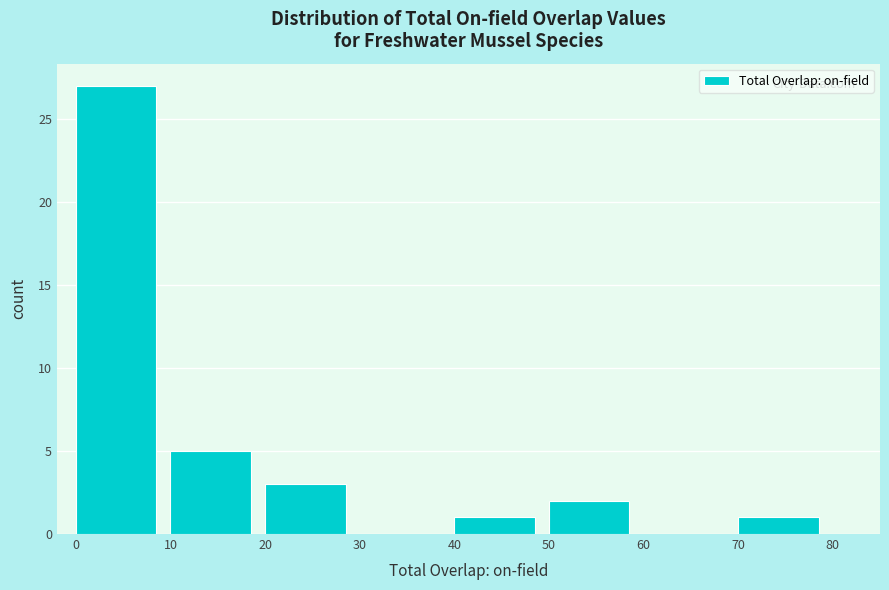

Reading left to right, list every bar in this chart as the range it spans on the x-axis followed by its height. The values are not printed on the chart, so give them approximately, as read against the axis.

0 to 10: 27
10 to 20: 5
20 to 30: 3
30 to 40: 0
40 to 50: 1
50 to 60: 2
60 to 70: 0
70 to 80: 1